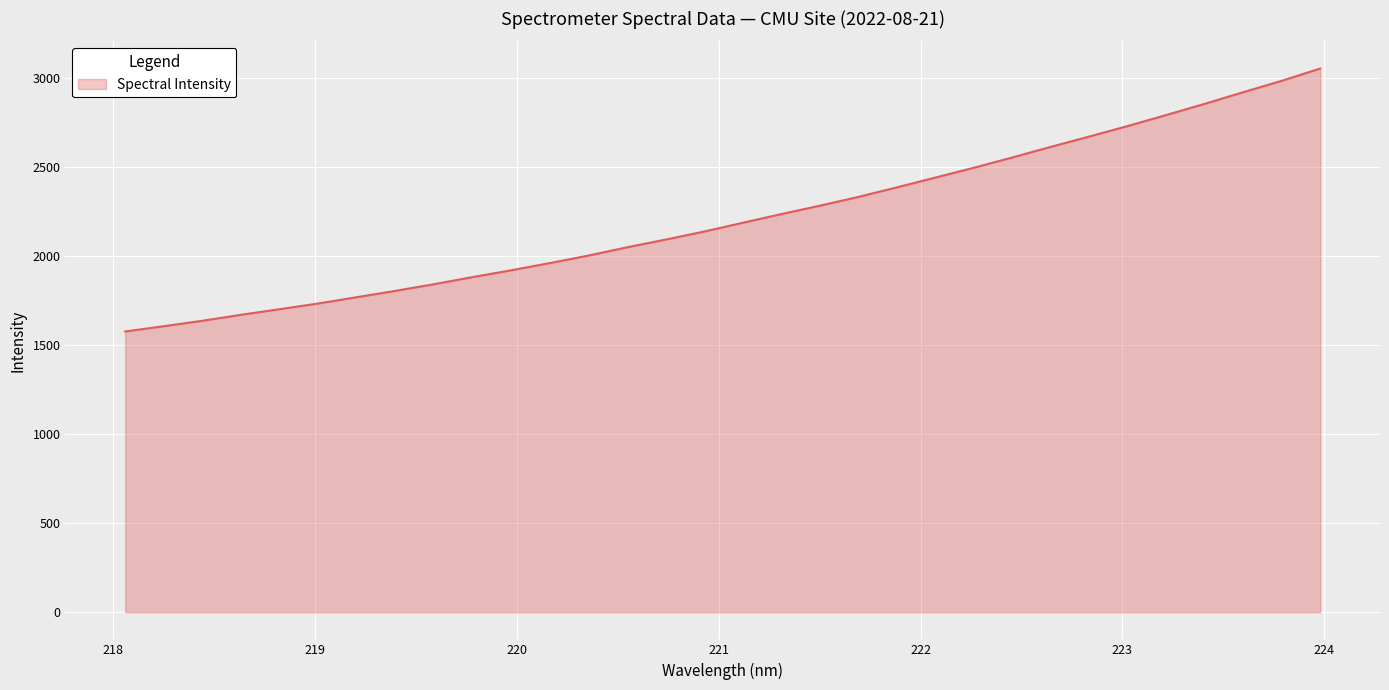

What is the minimum value shown in the chart?

1577.3